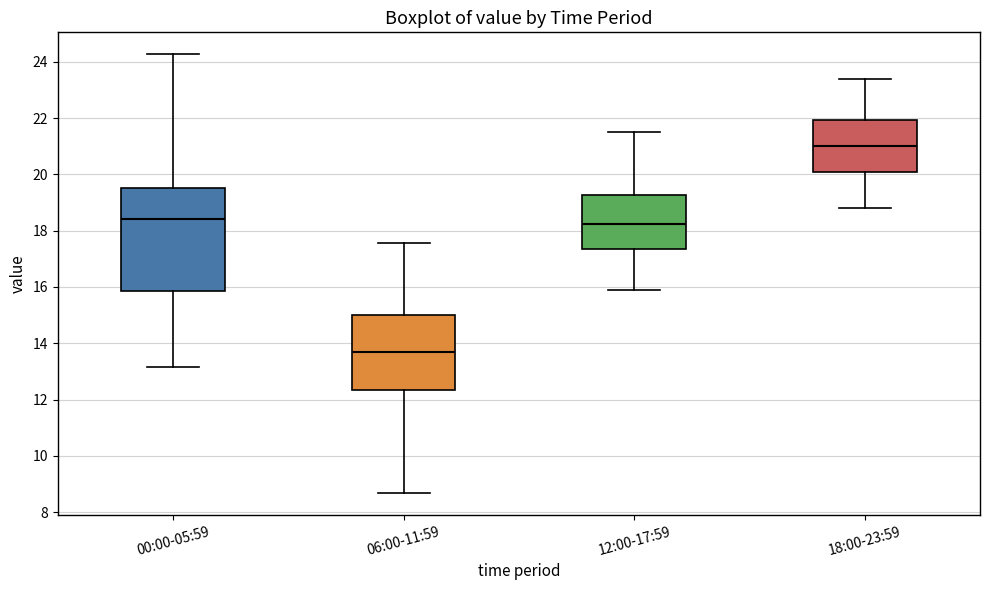

Where does the median line of the box for 18:00-23:59 sit on the y-axis? The values are not printed on the chart, so give them approximately, as read against the axis.

21.0